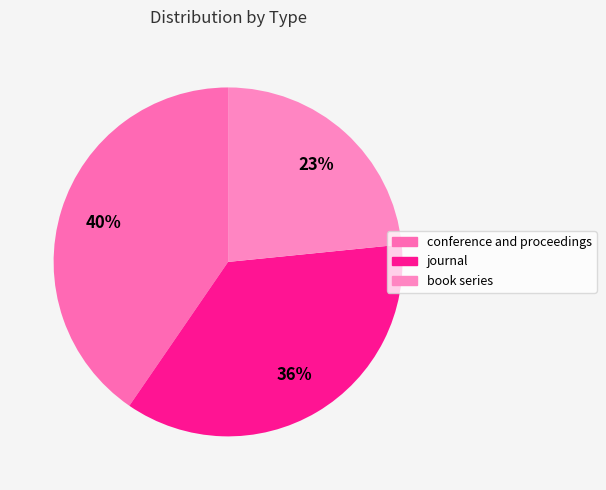

True or false: journal accounts for 29% of the total.

False